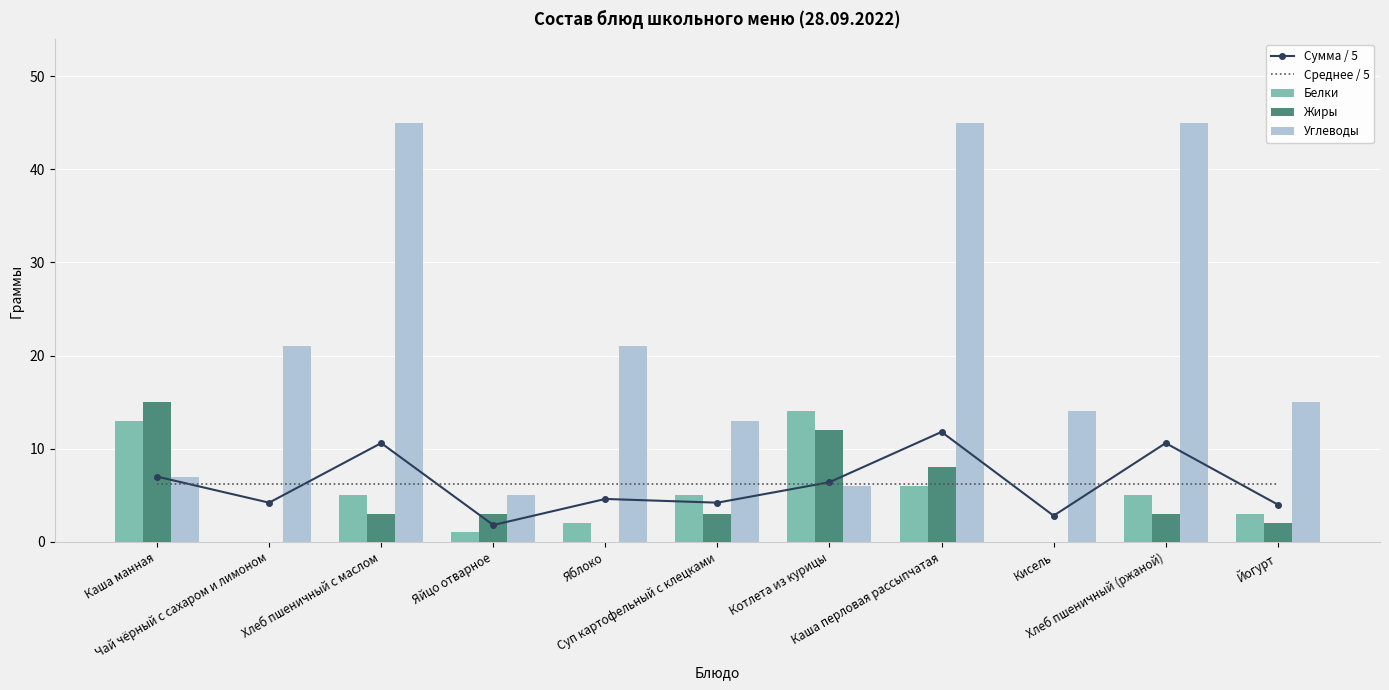

What is the highest value of the Среднее / 5 series?

6.2